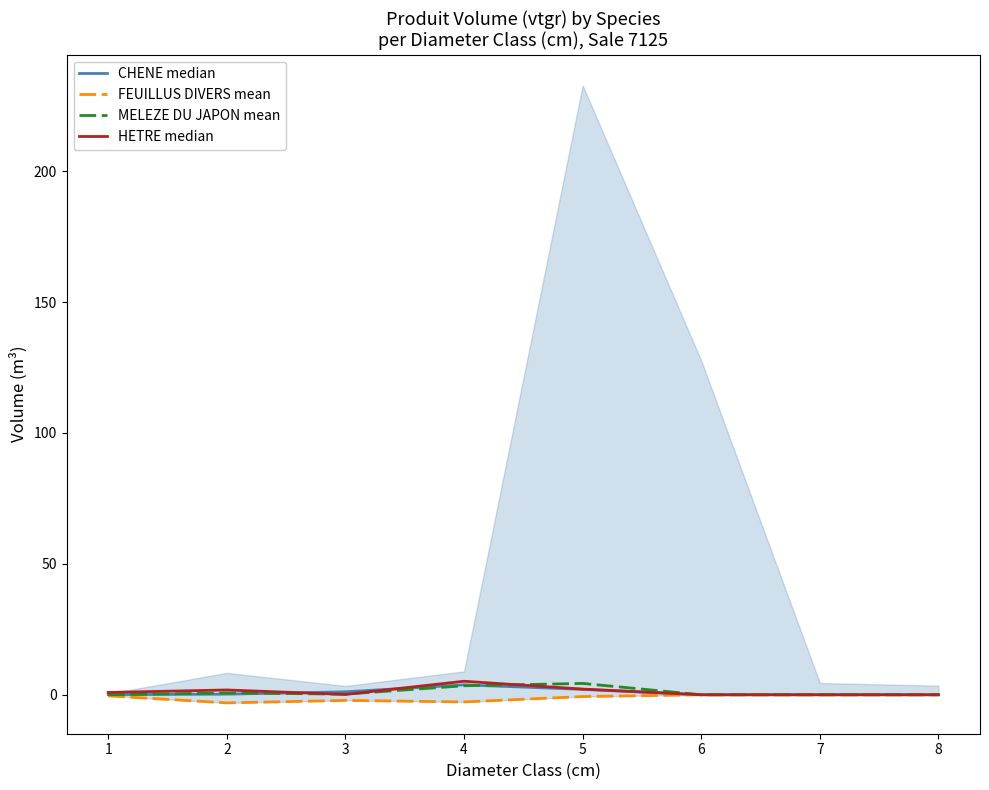

Which label corresponds to the smallest value in the chart?

2